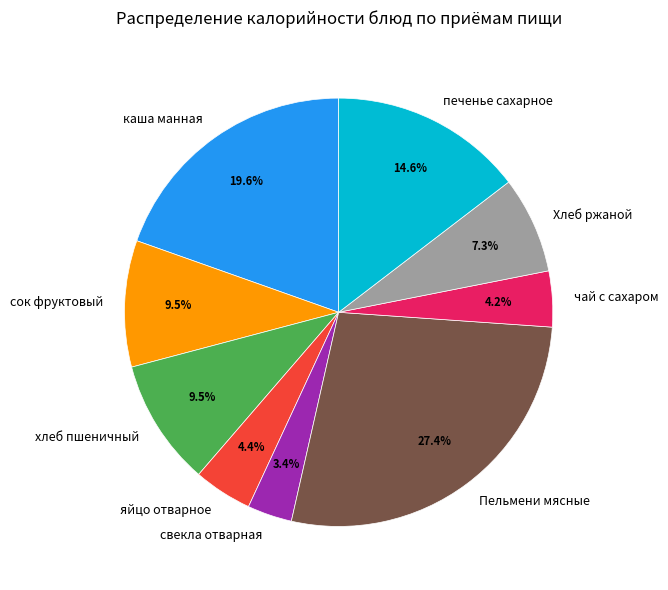

Between хлеб пшеничный and каша манная, which is larger?

каша манная